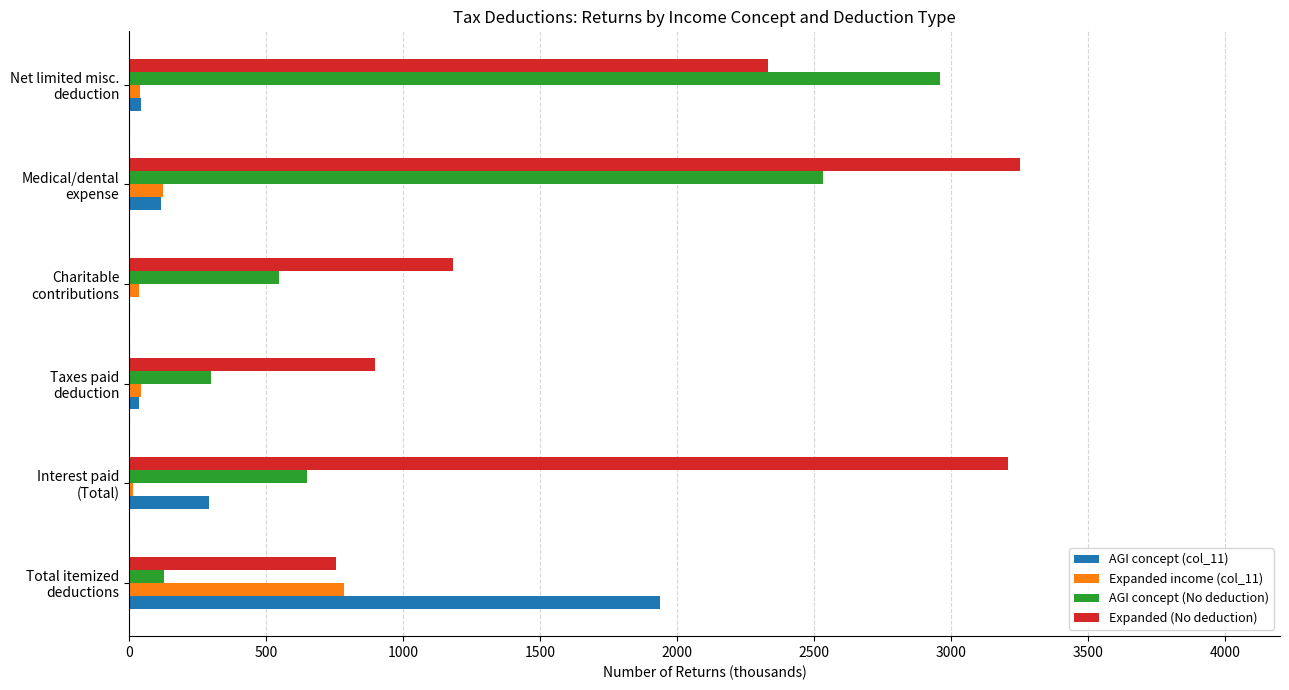

Where is Expanded income (col_11) nearest to the value 401?

Medical/dental
expense